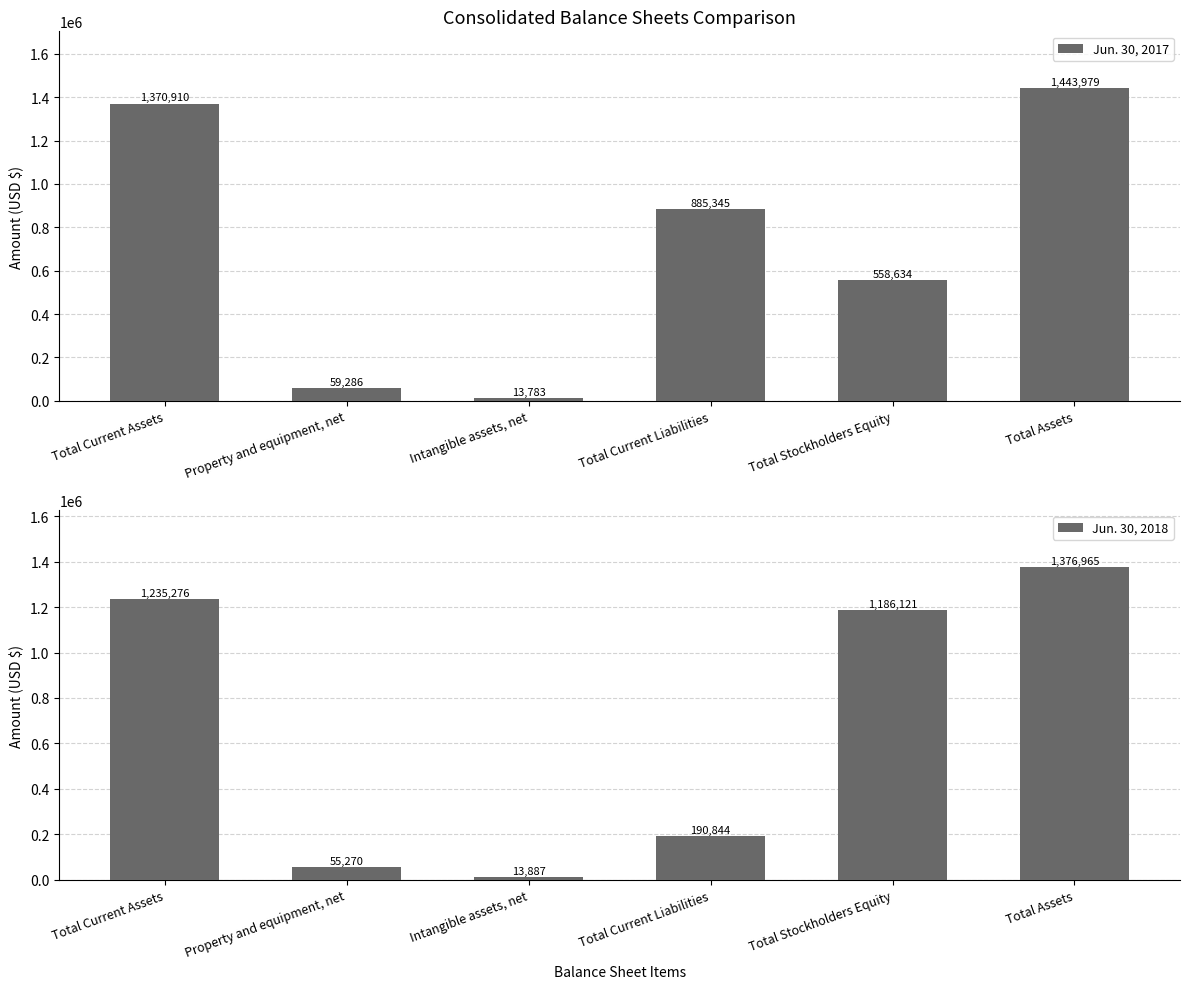

Count the number of data series in this chart.

2